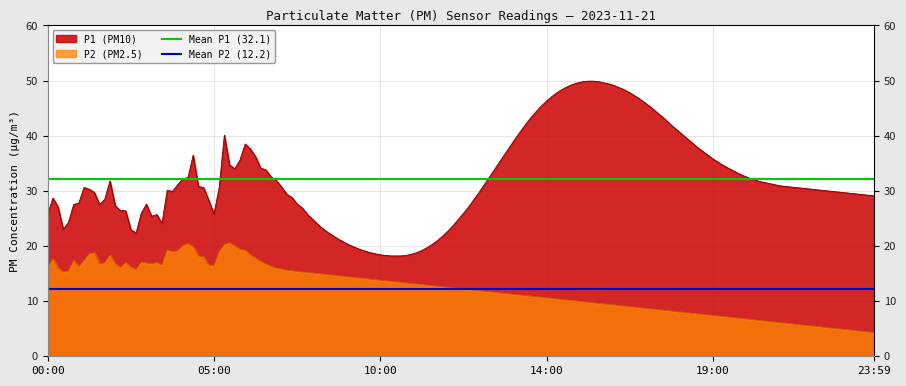

At which label does Mean P2 (12.2) reach its minimum?

00:00